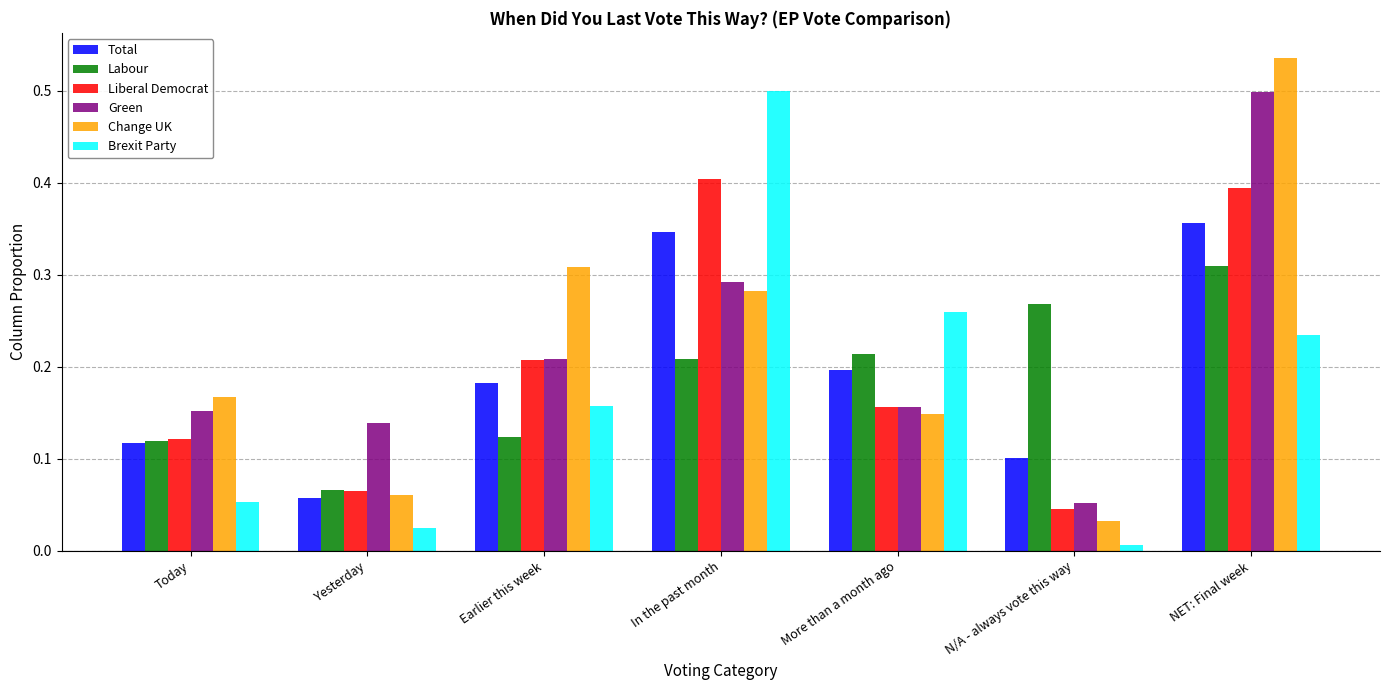

At which label is Brexit Party closest to 0?

N/A - always vote this way